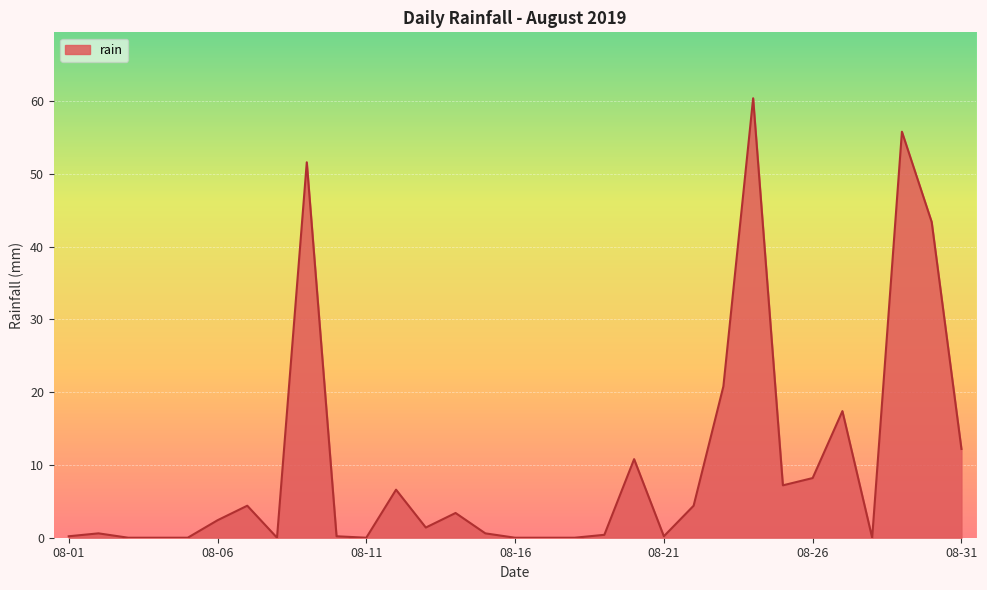

What is the greatest value displayed?

60.4